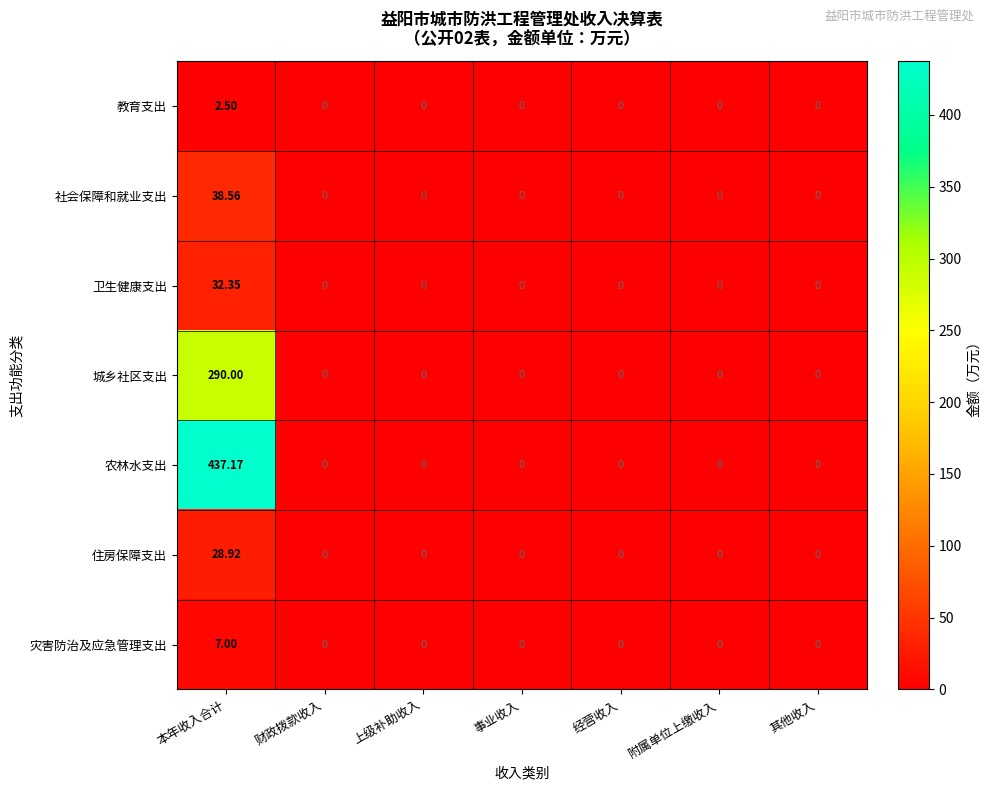

Which label corresponds to the largest value in the chart?

本年收入合计